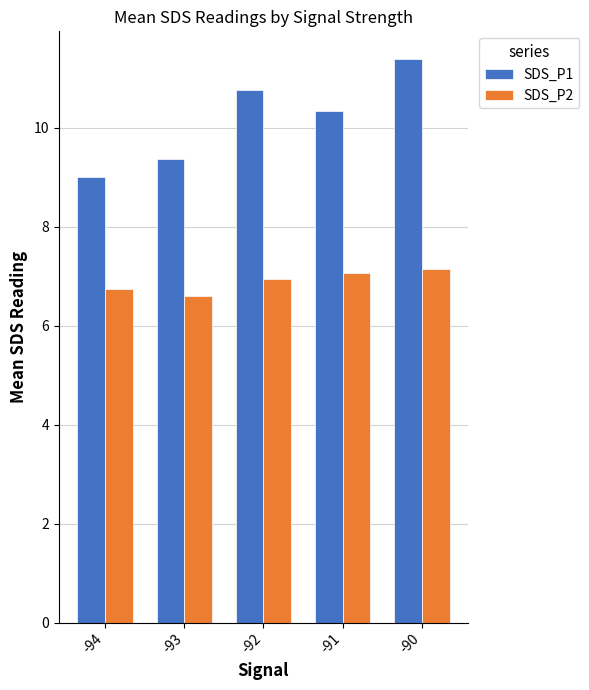

What is the total value across all series at -93?

16.0